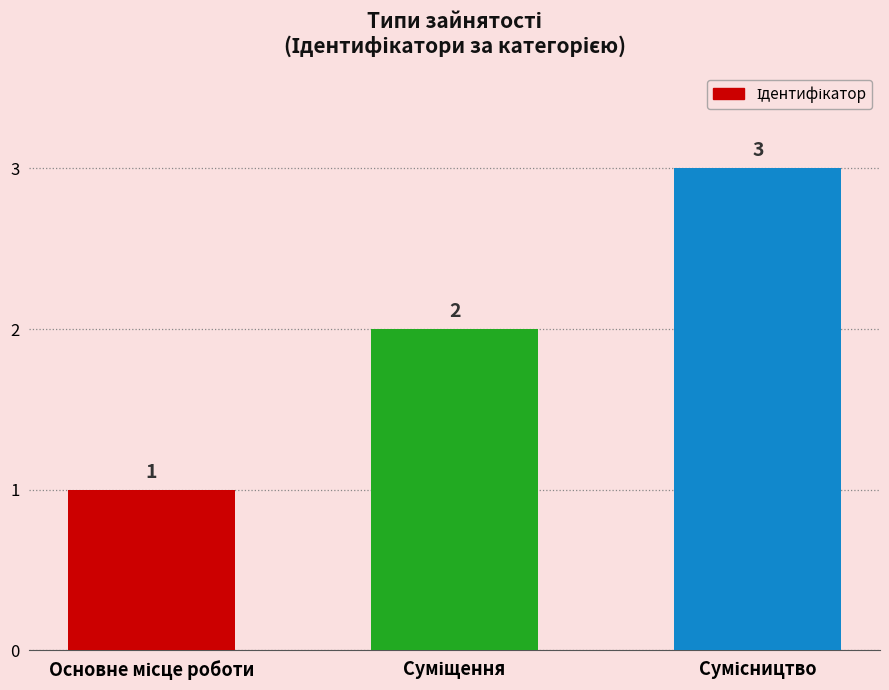

How many values are between 1 and 3?

3